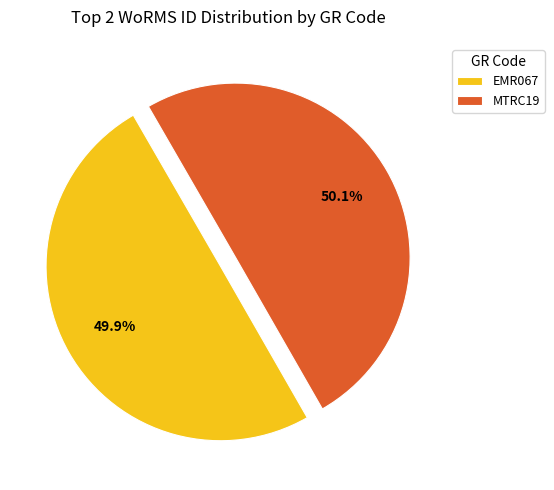

What is the total percentage of MTRC19 and EMR067?

100.0%